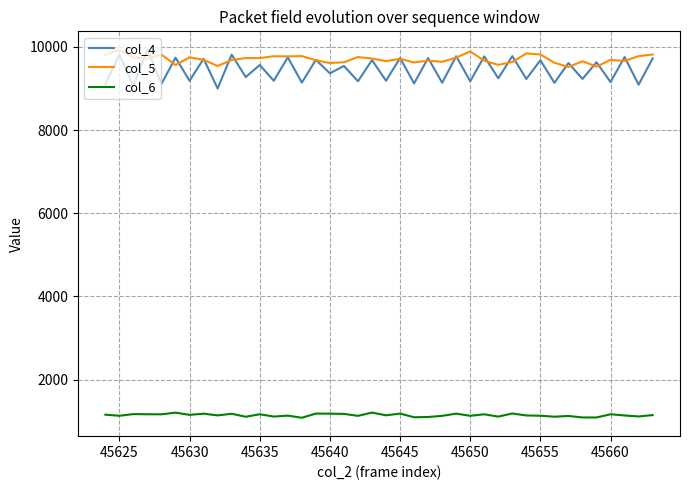

What is the smallest value displayed?

1084